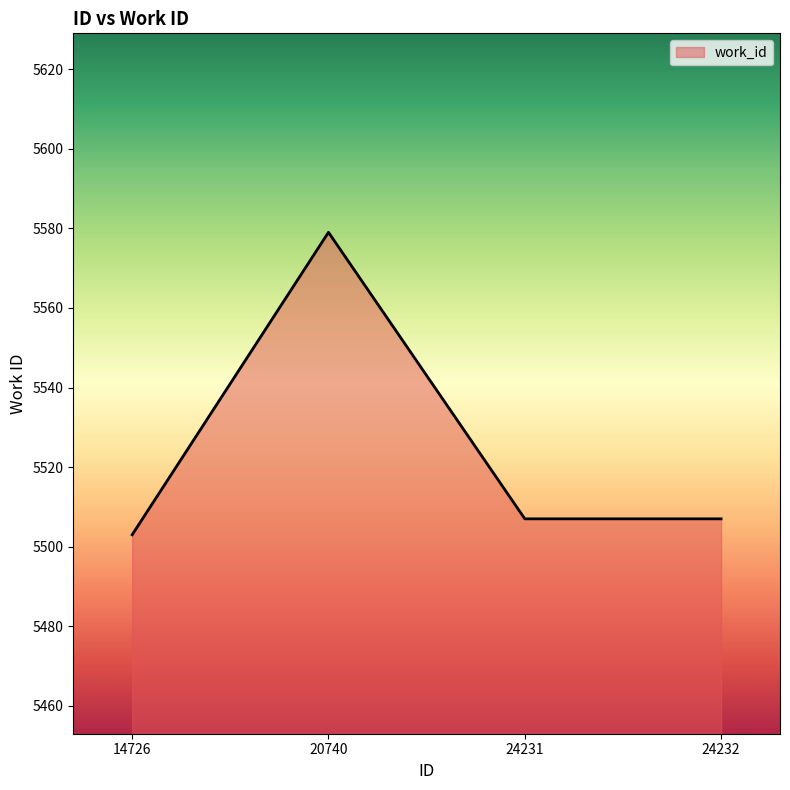

Where is the first local maximum?

20740